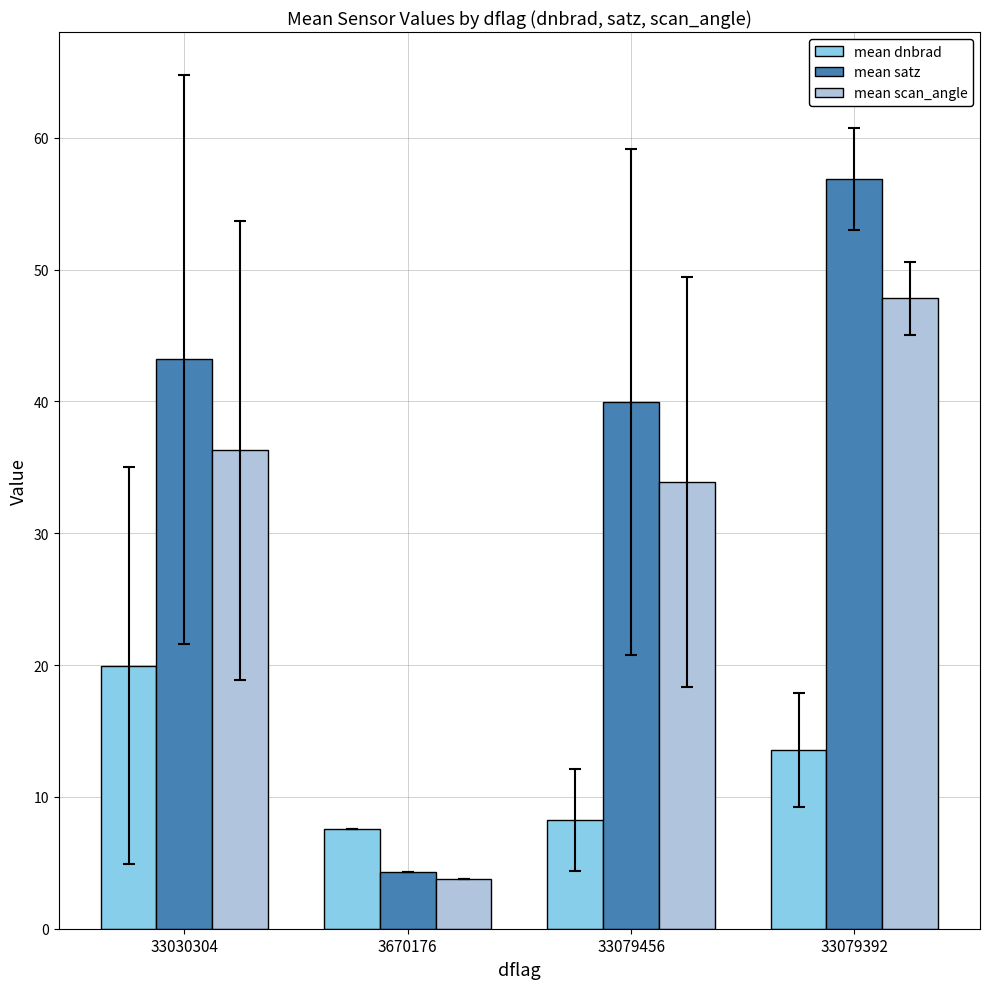

What is the total value across all series at 33030304?

99.4